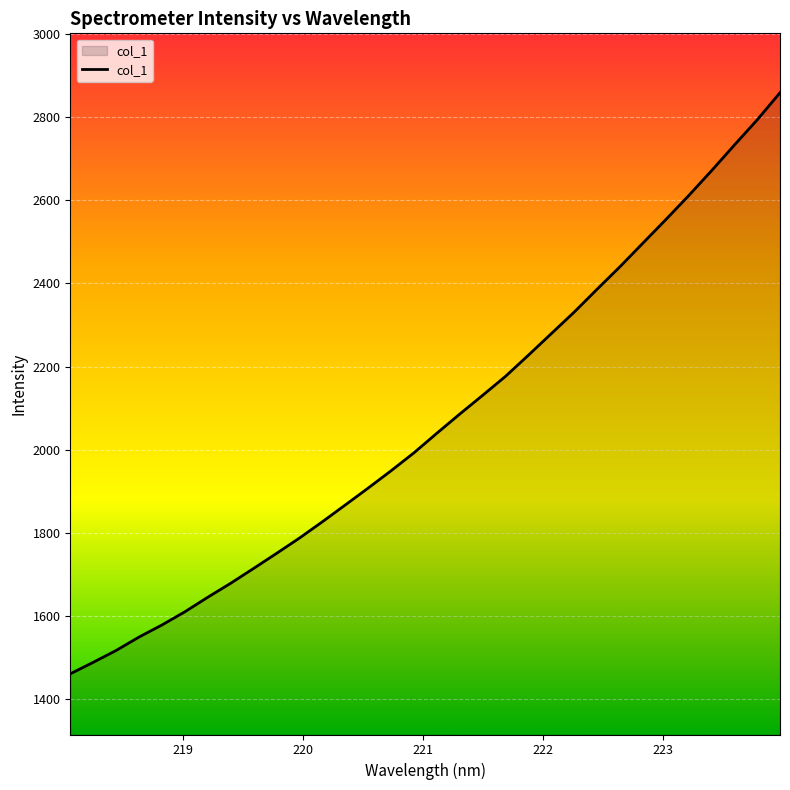

What is the difference between the maximum and minimum values?

1398.4